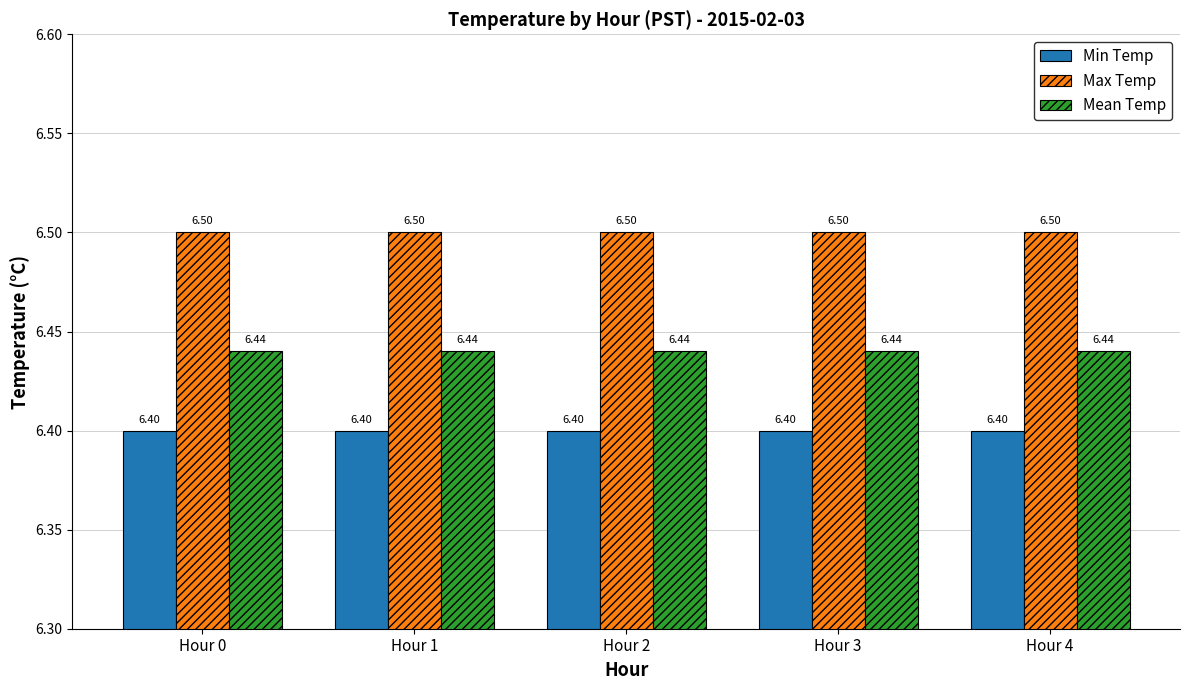

The value of Max Temp at Hour 2 is 2.2. True or false?

False